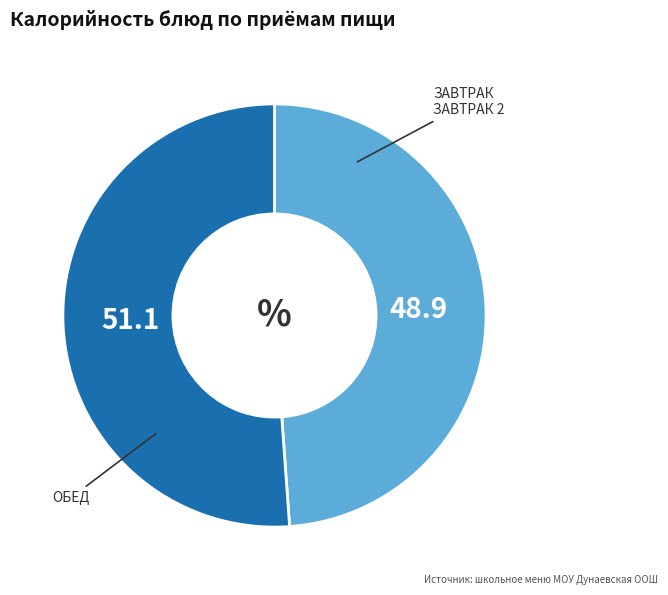

Is there a majority slice in this chart?

Yes